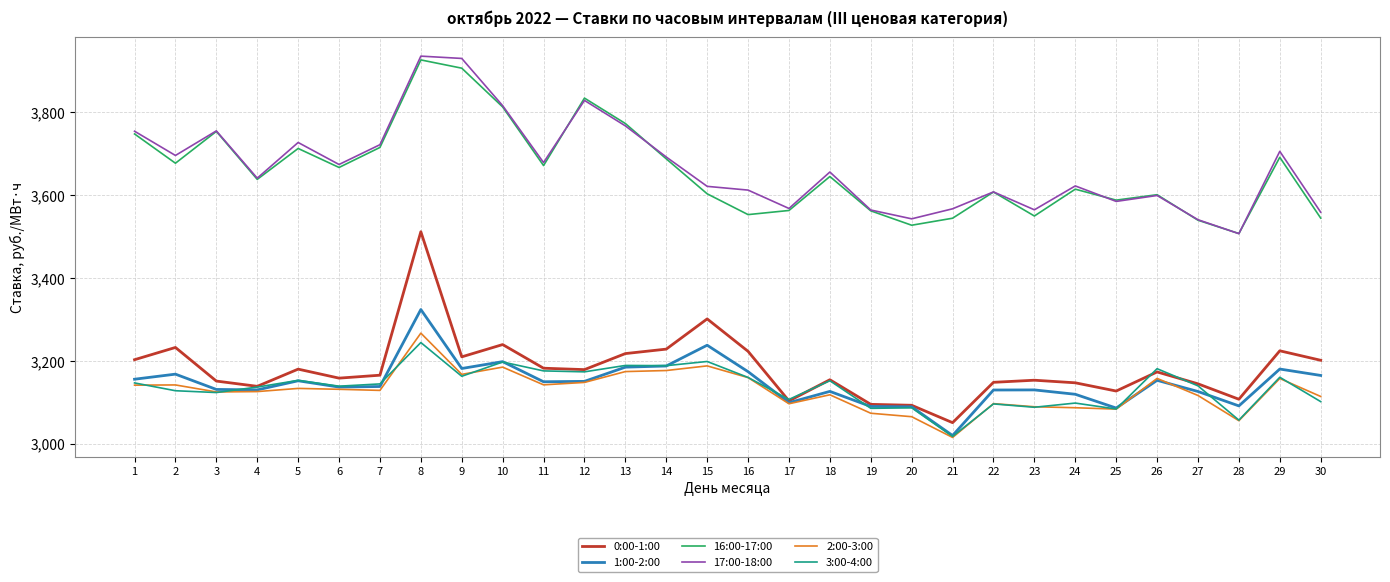

Is it true that 2:00-3:00 equals 4816.3 at 21?

False